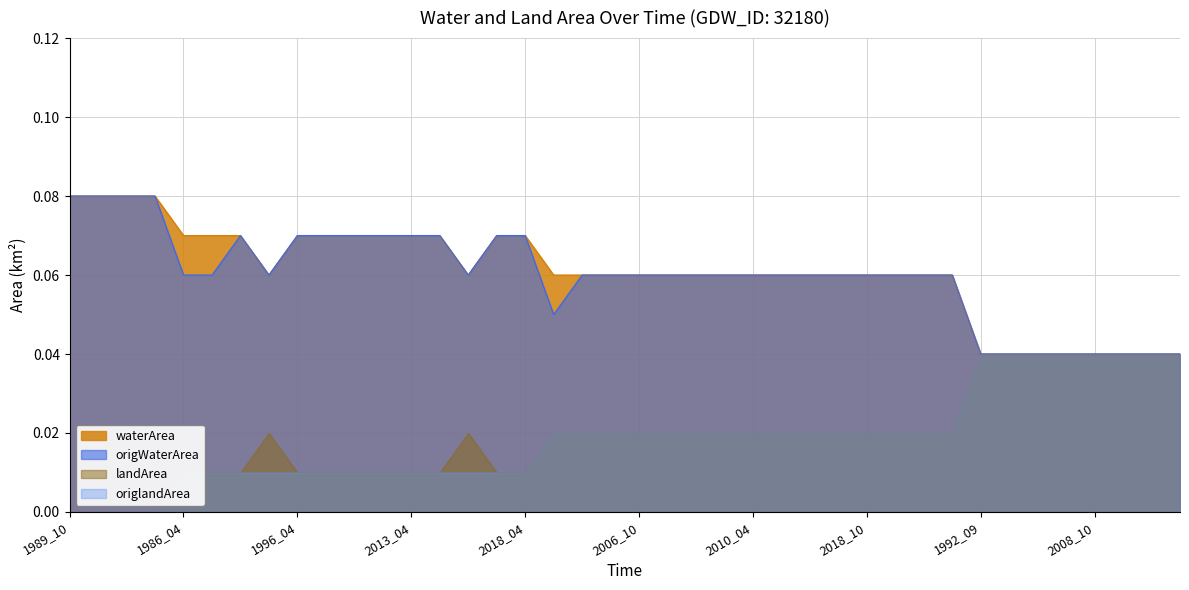

Does the chart have visible grid lines?

Yes